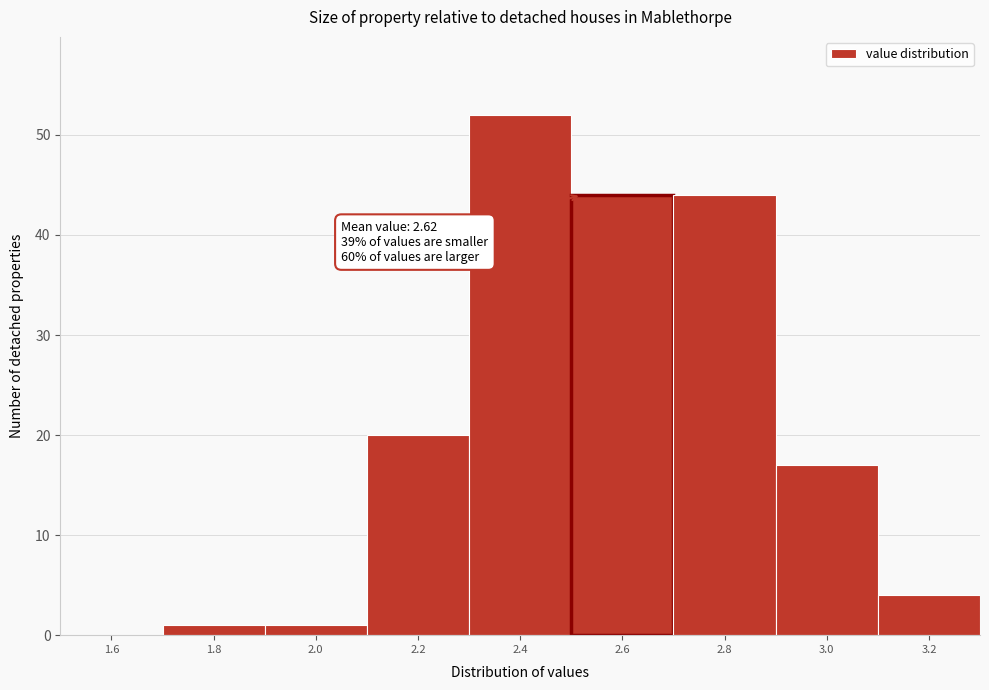

Reading left to right, extract all data points from this chart.

1.6=0	1.8=1	2.0=1	2.2=20	2.4=52	2.6=44	2.8=44	3.0=17	3.2=4